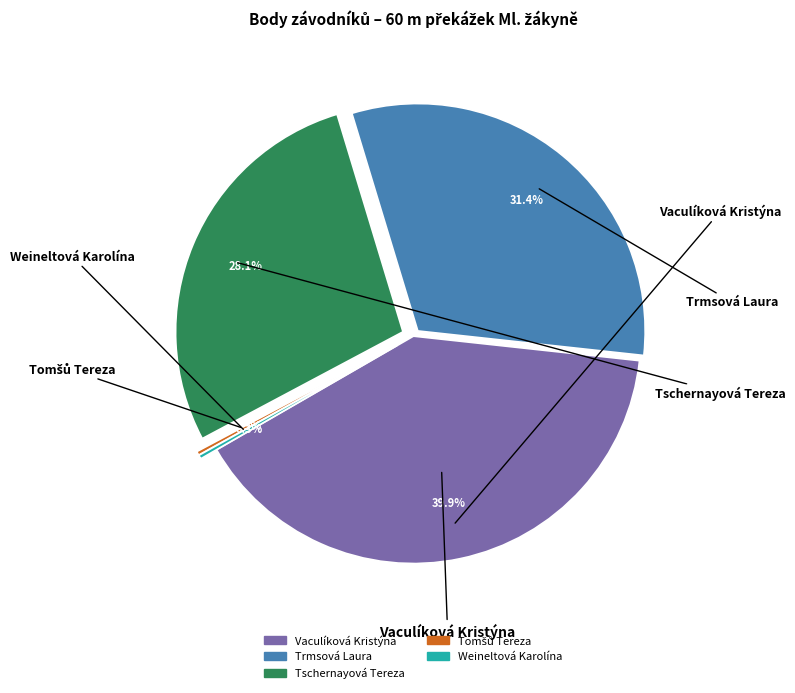

What percentage is the Tschernayová Tereza slice, to the nearest percent?

28%